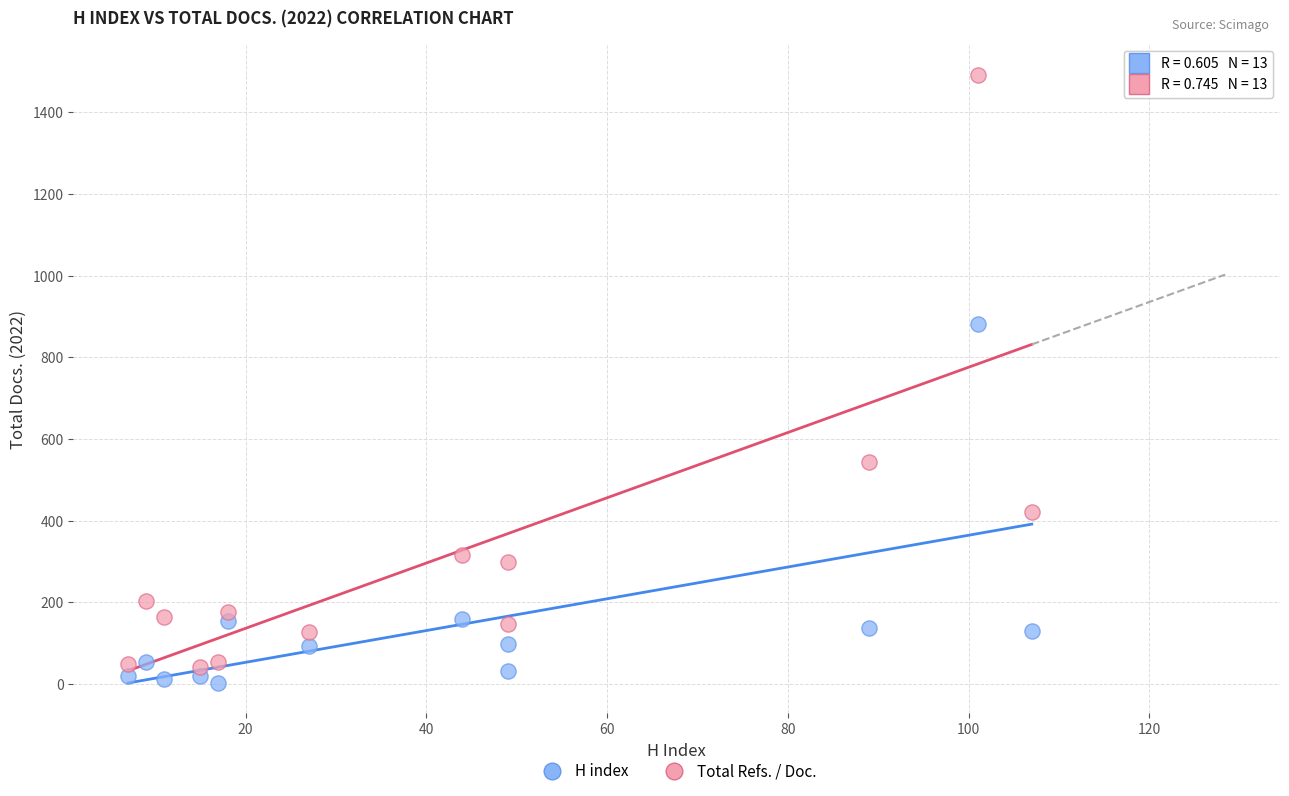

Across all data points, what is the range of Y values (max minus min)?

1489